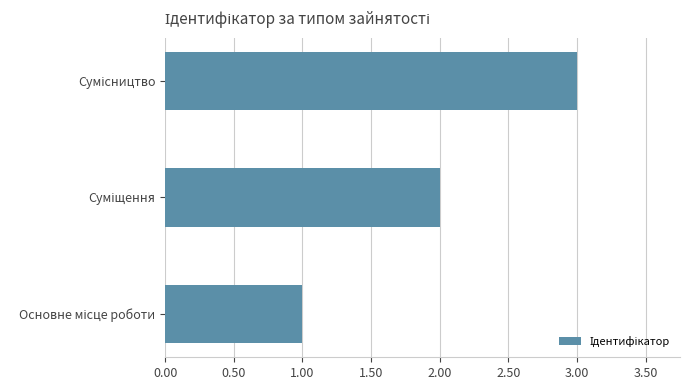

What is the sum of all values?

6